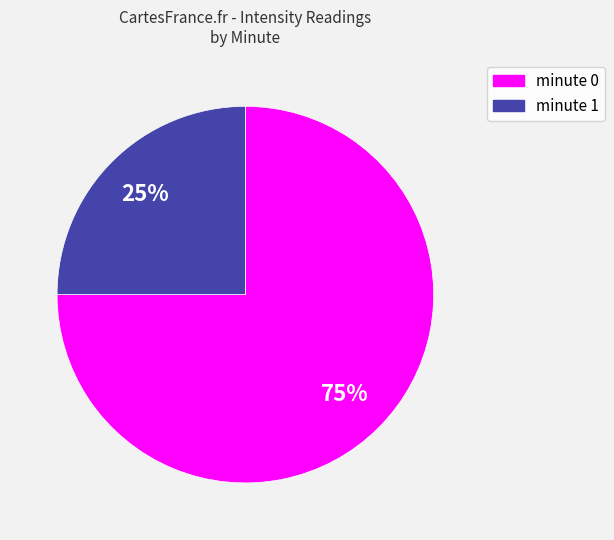

To the nearest percent, what is the difference between the largest and smallest slice percentages?

50%